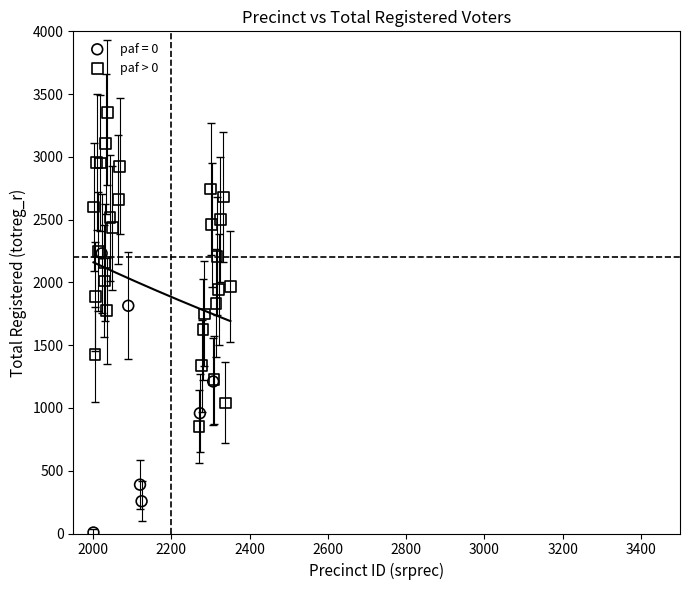

Which series contains the highest Y value?

paf > 0